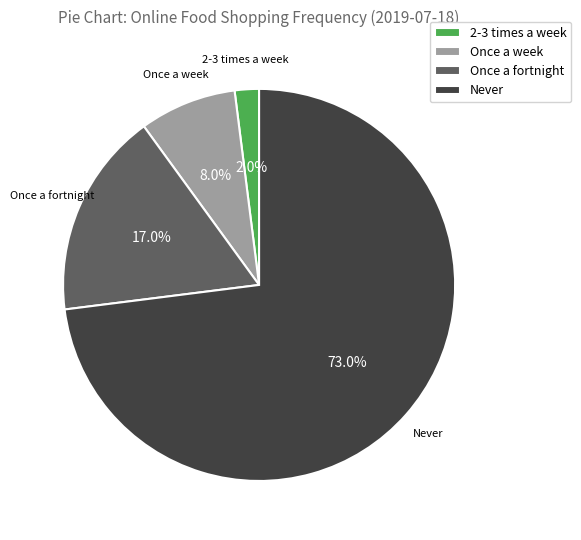

The Never slice represents 73% of the pie. True or false?

True